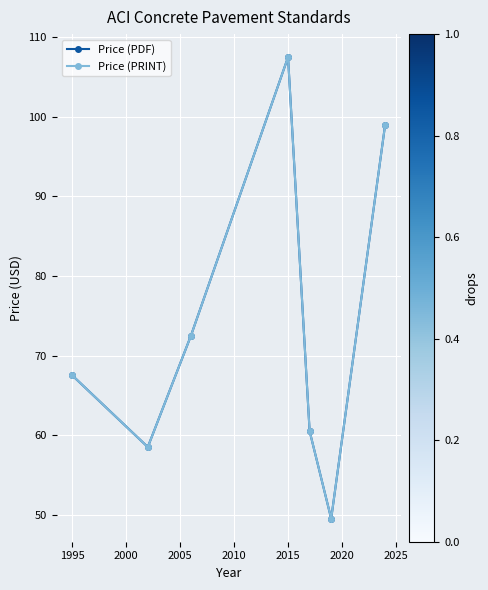

How many lines are shown in the chart?

2